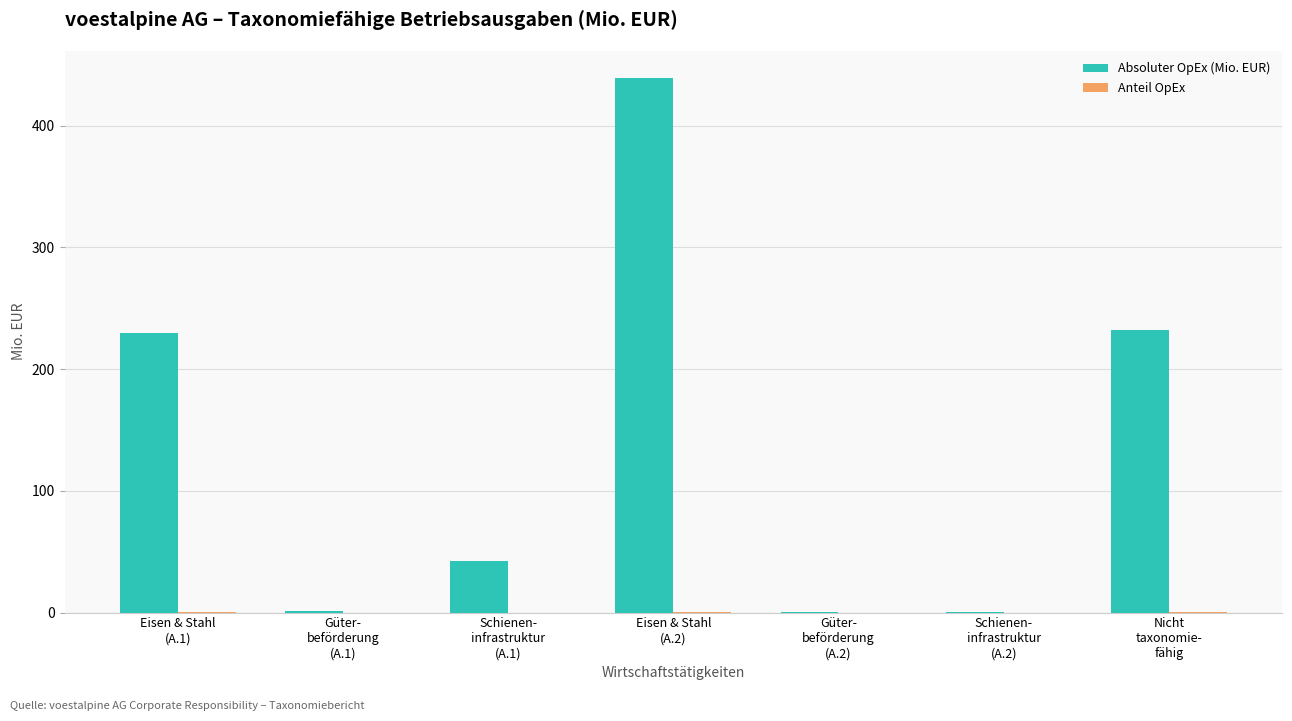

What is the greatest value displayed?

439.3